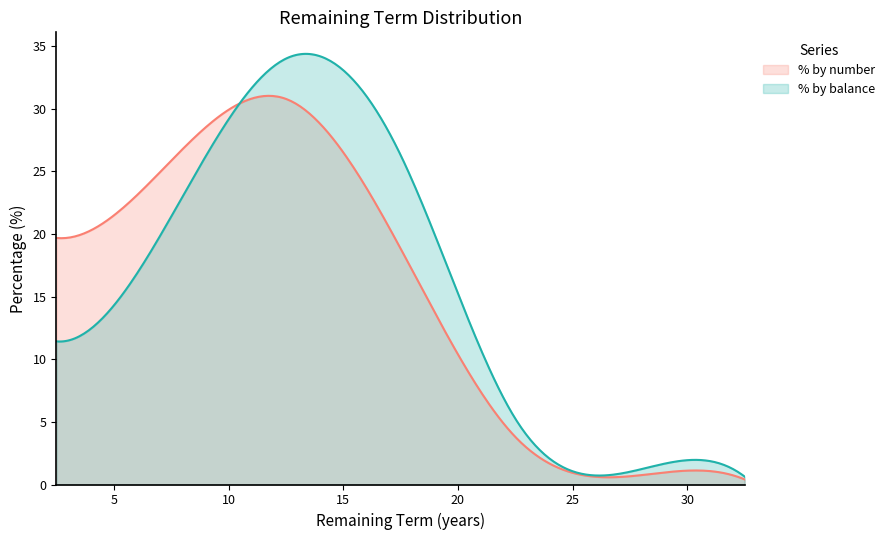

Which series has the widest spread of values?

% by balance